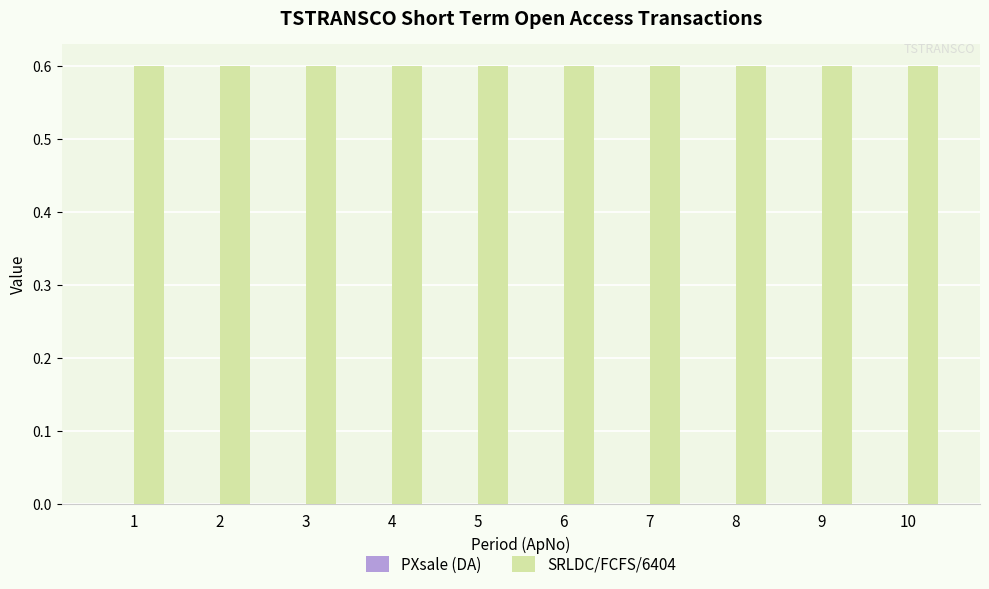

Which series has the widest spread of values?

PXsale (DA)